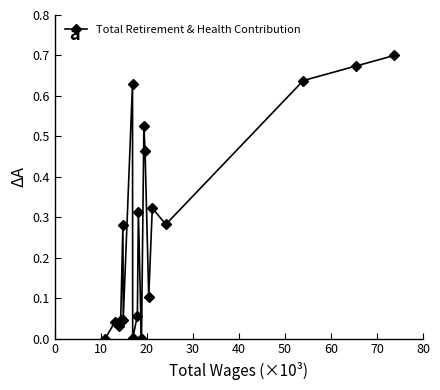

True or false: there are more than 2 points higher than both neighbors.

True